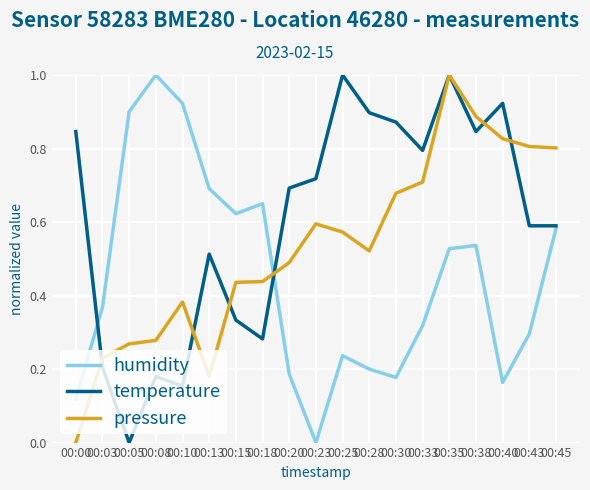

Does the chart have visible grid lines?

Yes